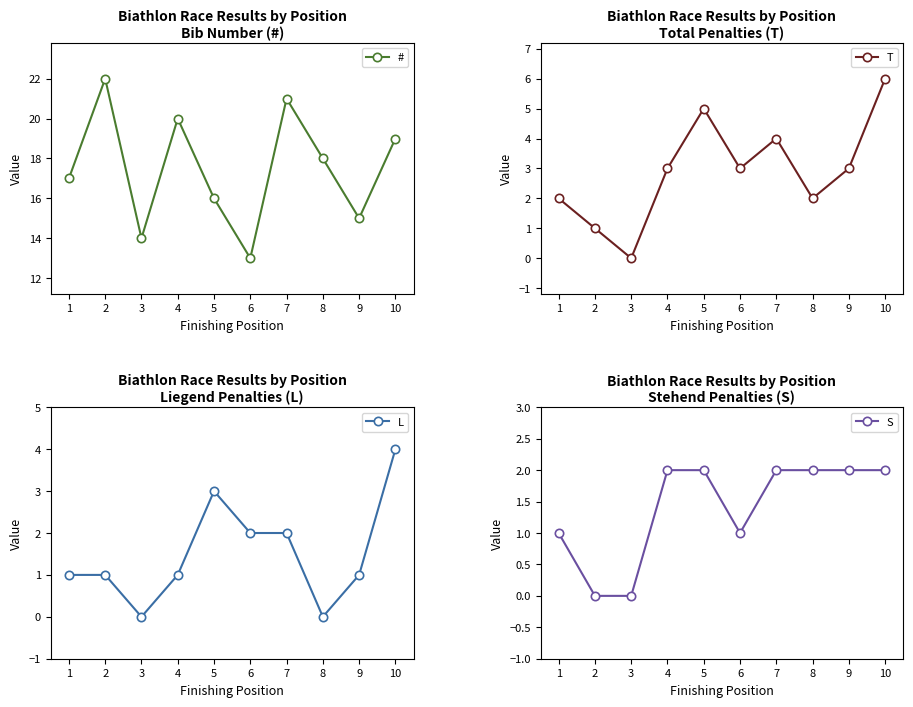

How many data points does each series have?

10